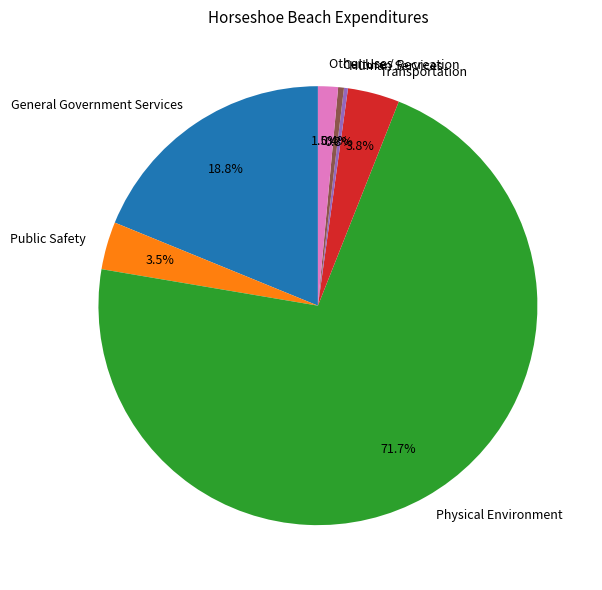

What is the total percentage of Other Uses and General Government Services?

20.3%